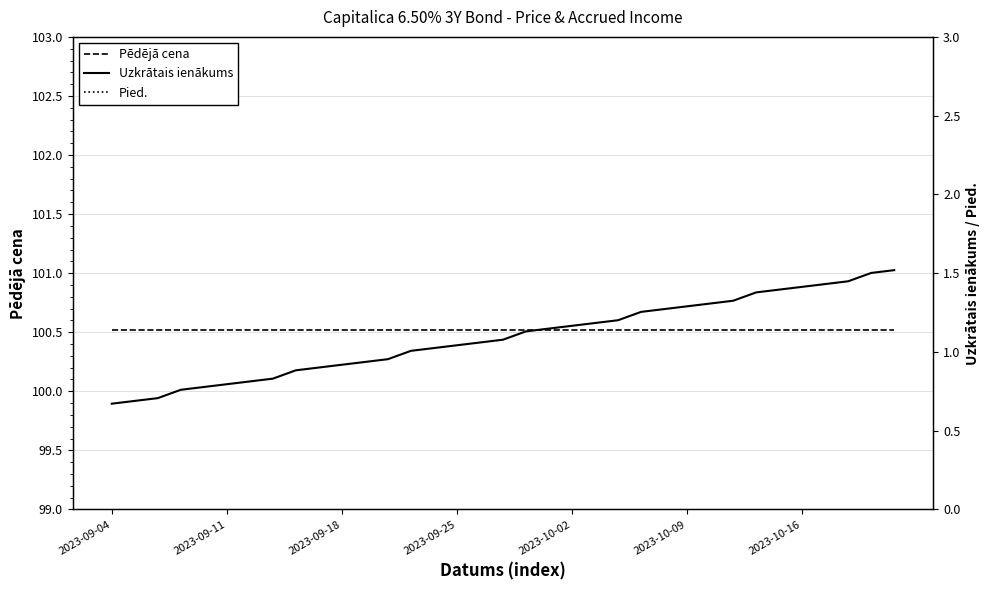

Rank the series at 2023-09-11 from lowest to highest value.

Uzkrātais ienākums, Pēdējā cena, Pied.